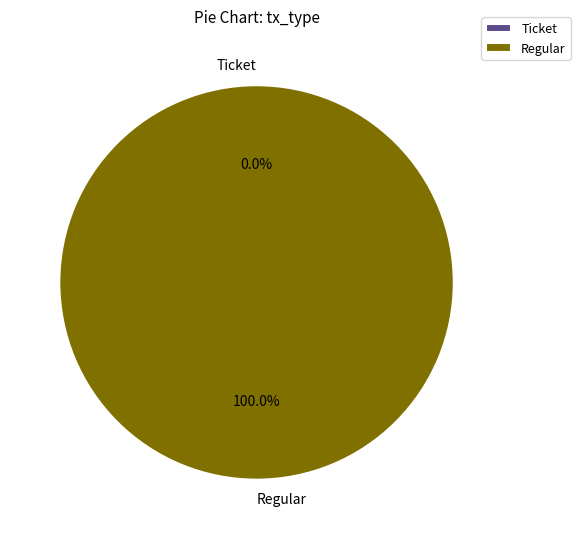

Count the number of slices in the pie.

2